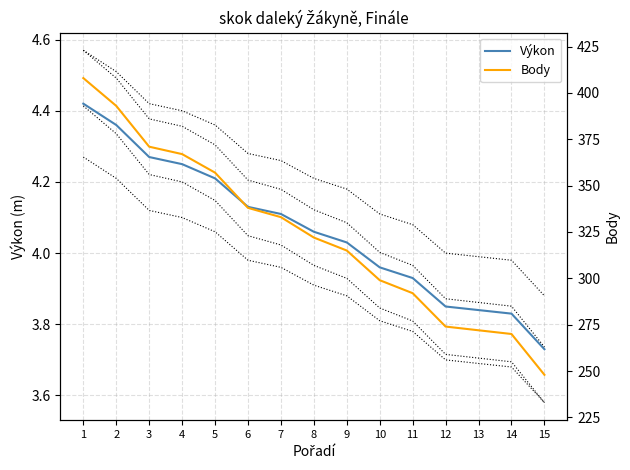

Where is Výkon nearest to the value 4?

9